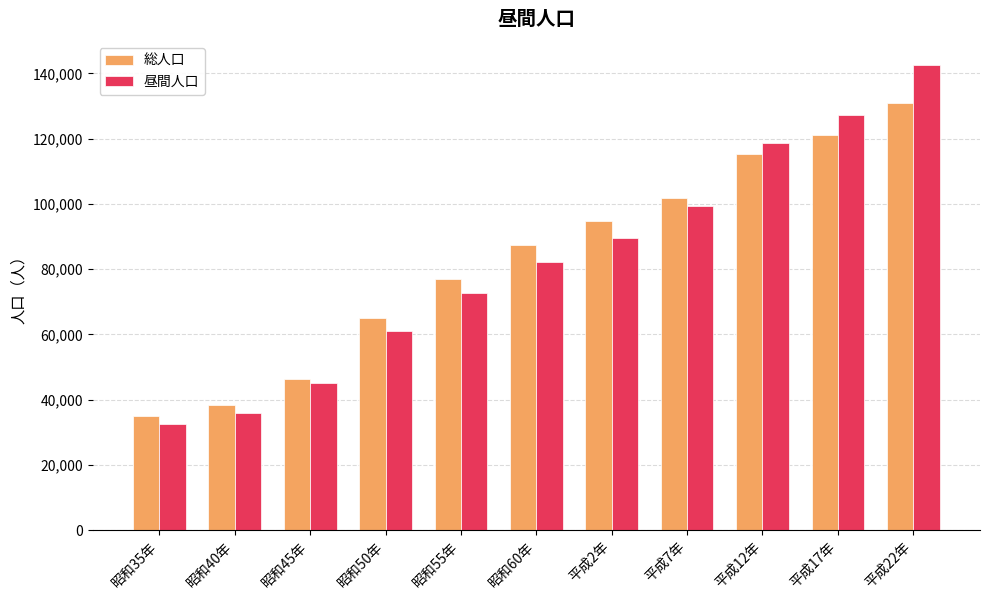

What position from the left is 平成17年?

10